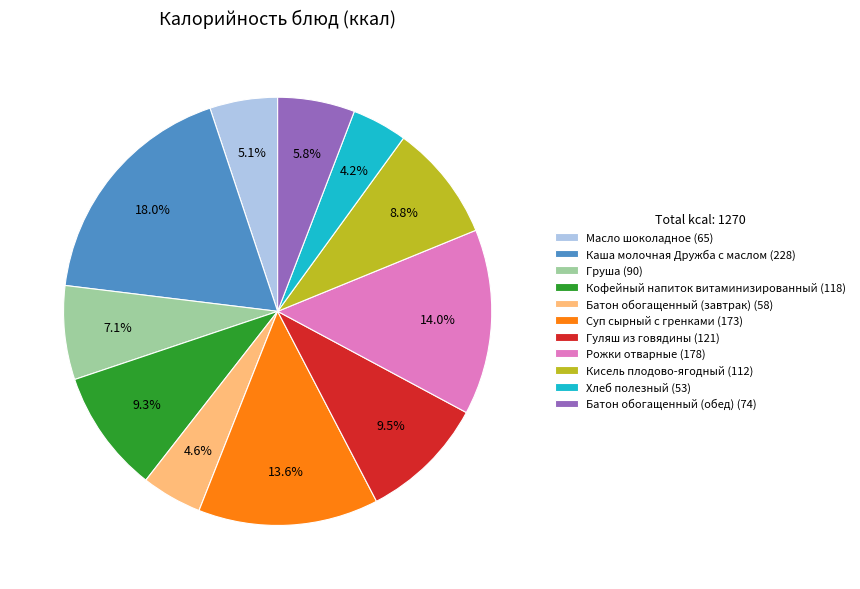

What percentage is the Груша slice, to the nearest percent?

7%